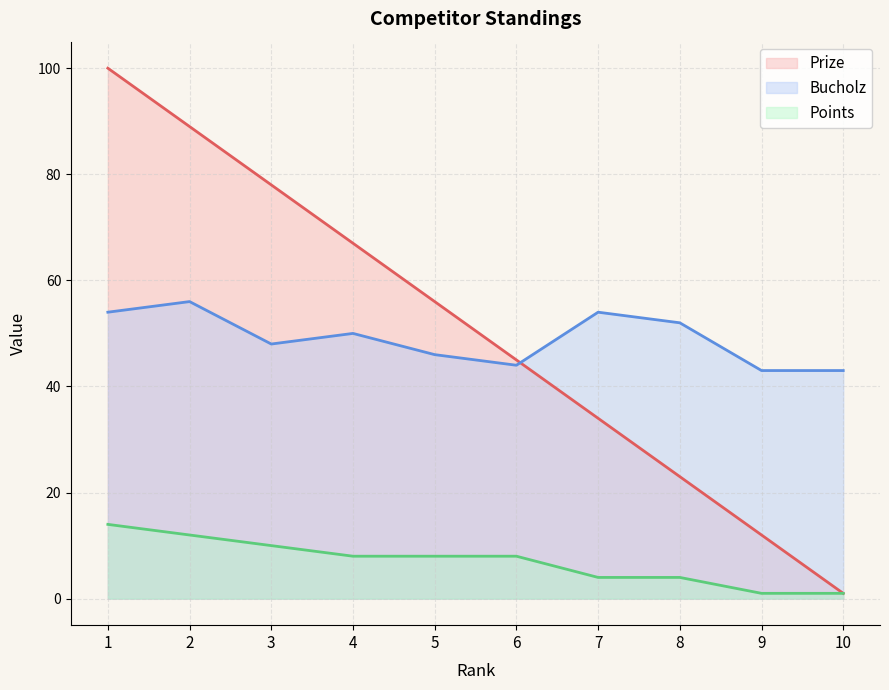

Is it true that Points equals 1 at 10?

True